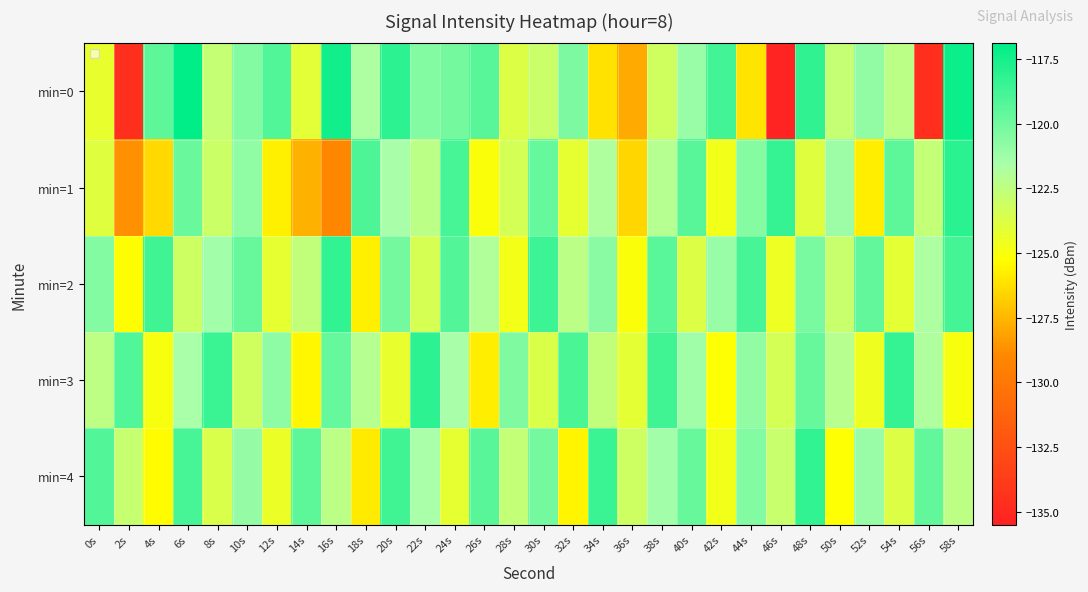

What is the total value across all series at 32s?

-611.5